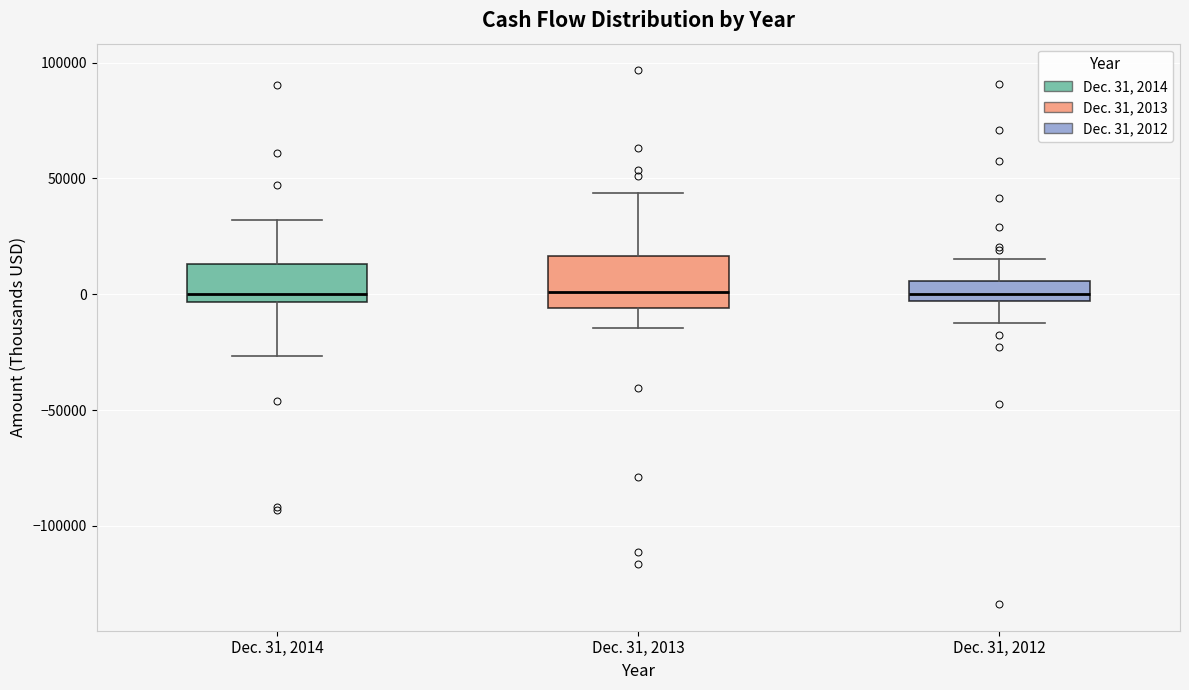

Where does the upper whisker of the box for Dec. 31, 2014 end on the y-axis? The values are not printed on the chart, so give them approximately, as read against the axis.

30000